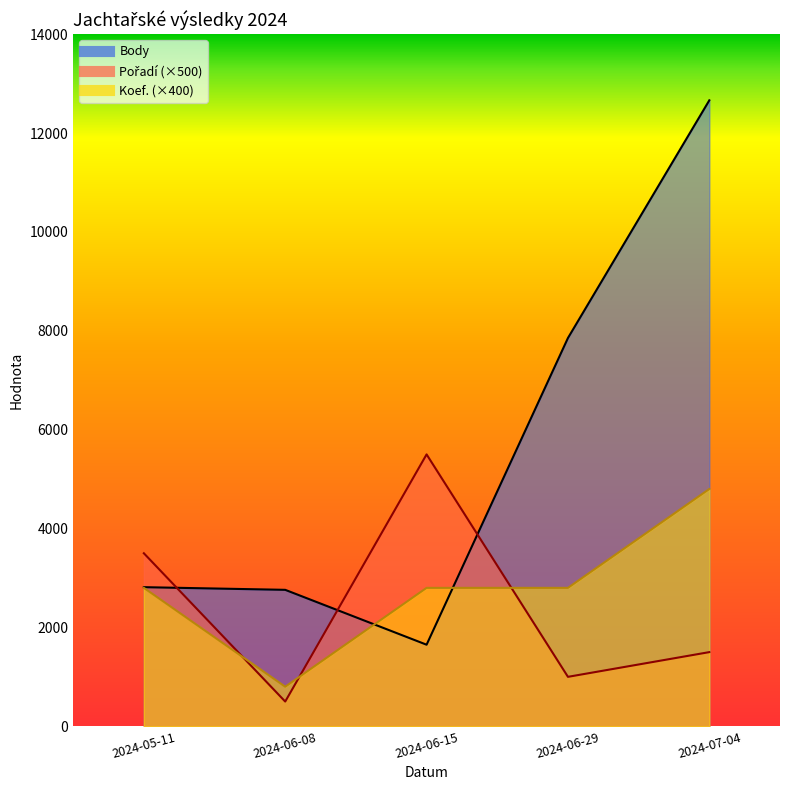

Which has a higher value, 2024-06-08 or 2024-06-15?

2024-06-08